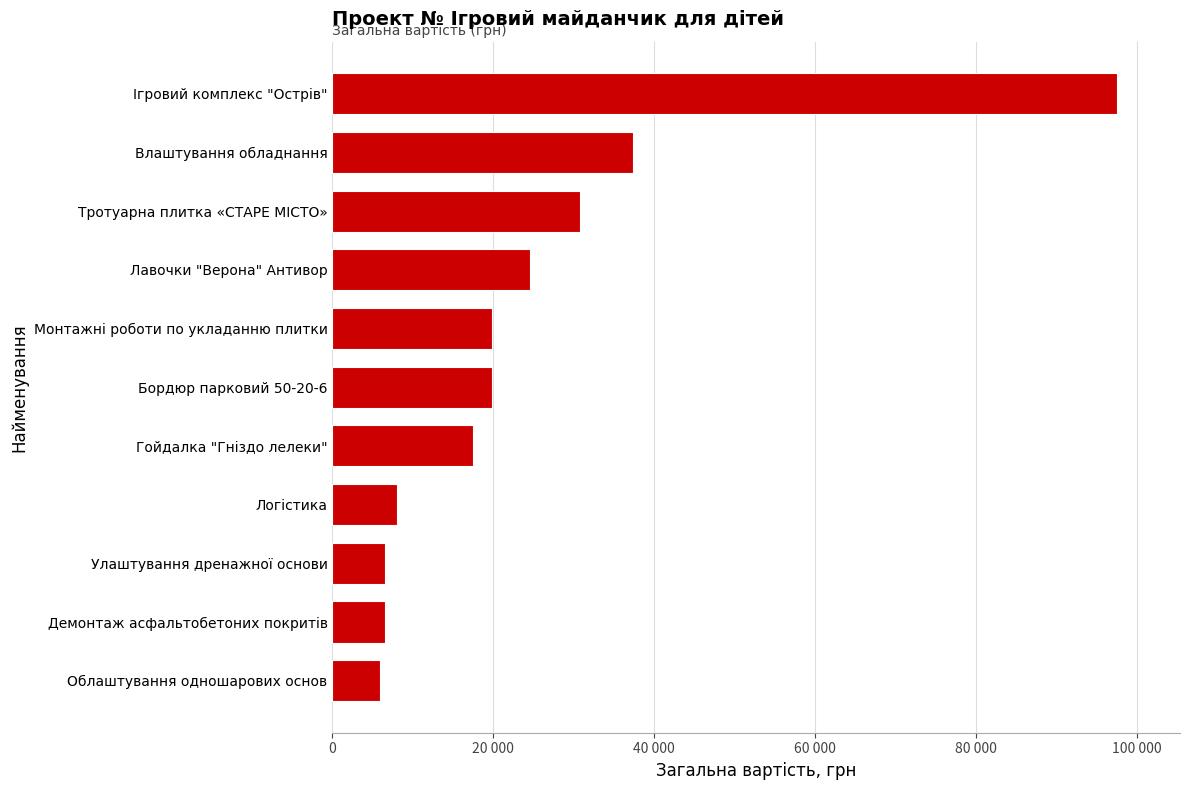

Are the bars horizontal?

Yes